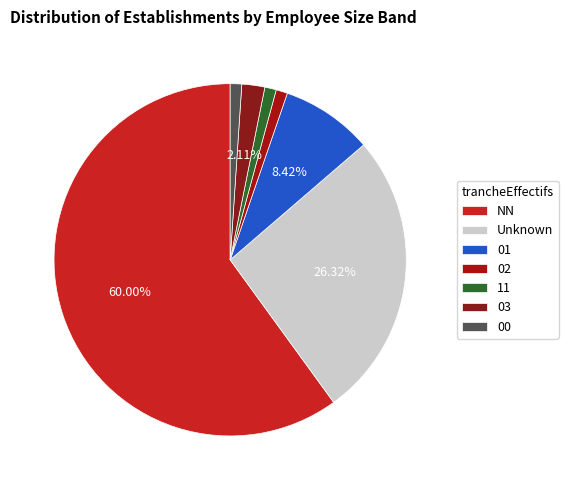

How many segments does this pie chart have?

7